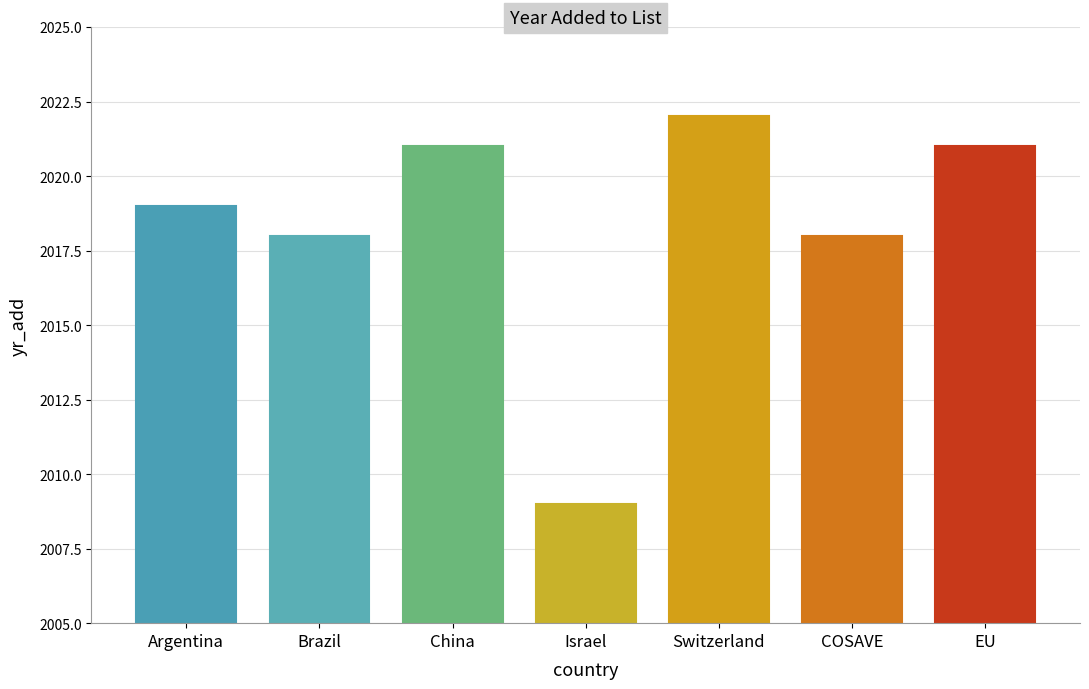

Which has a higher value, China or Switzerland?

Switzerland